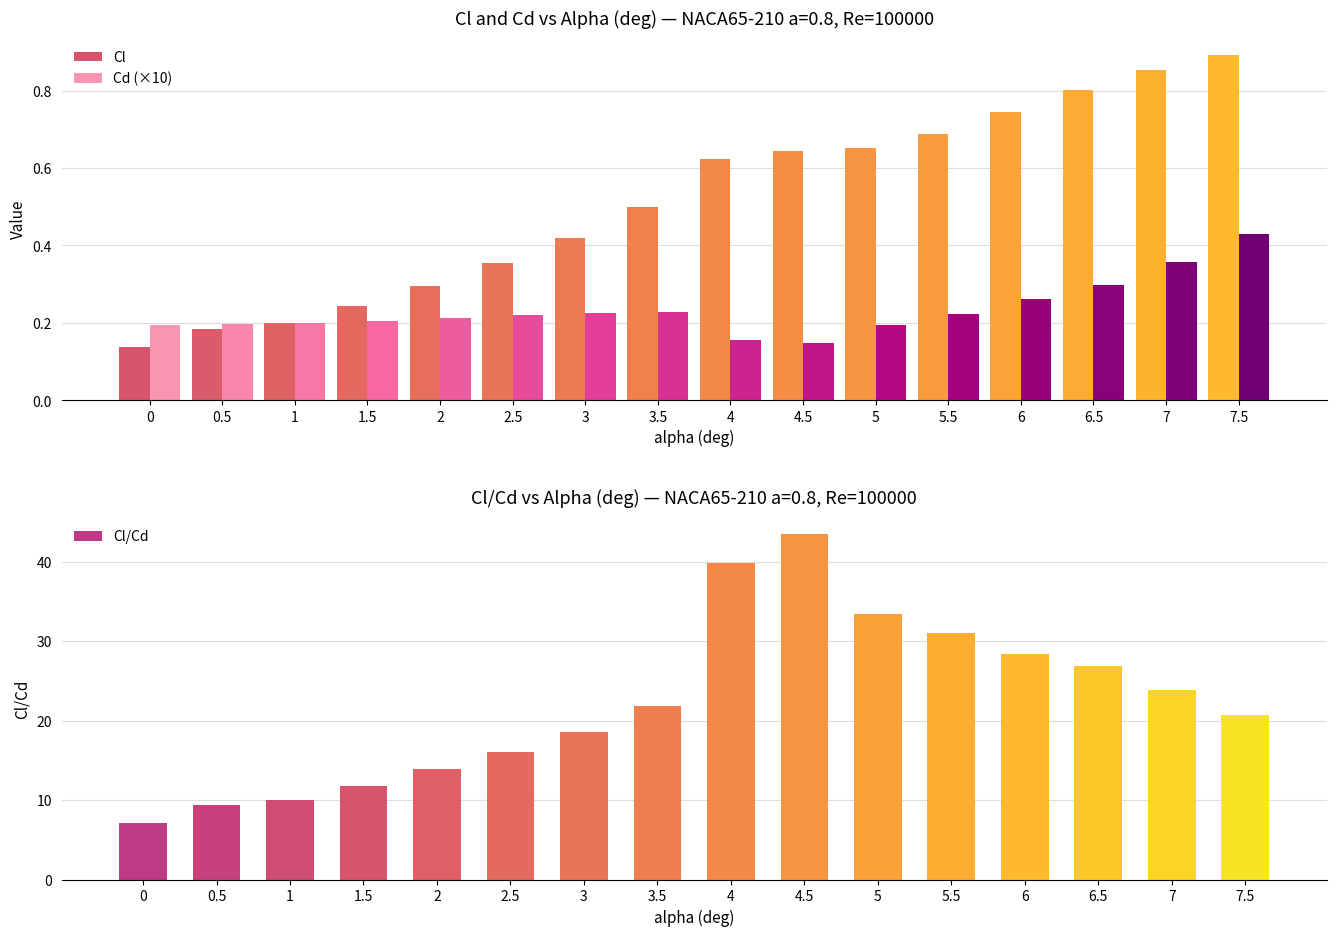

Rank the series by their maximum value, from lowest to highest.

Cd (×10), Cl, Cl/Cd